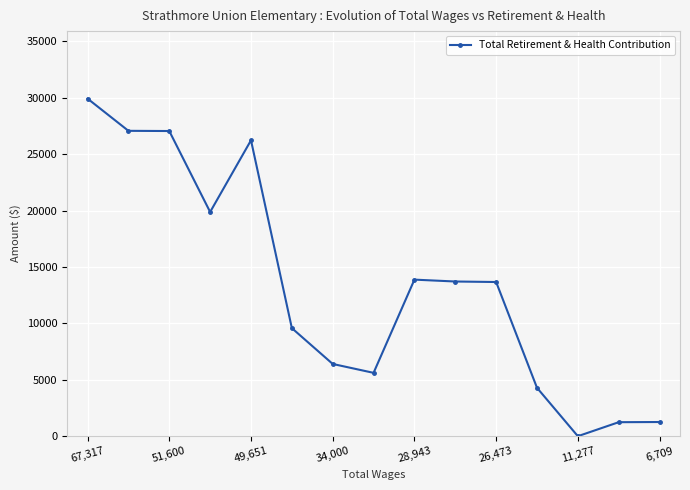

What is the difference between the maximum and second lowest values?

28687